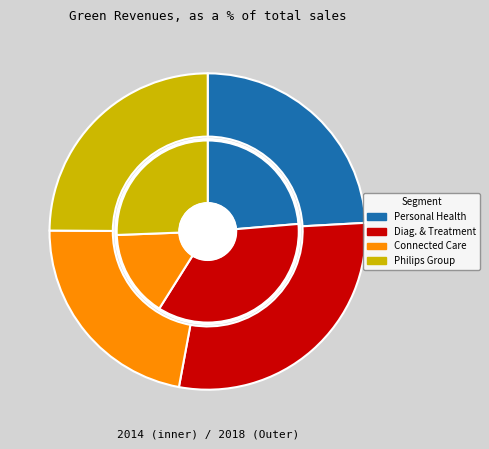

The Diagnosis & Treatment slice represents 16% of the pie. True or false?

False